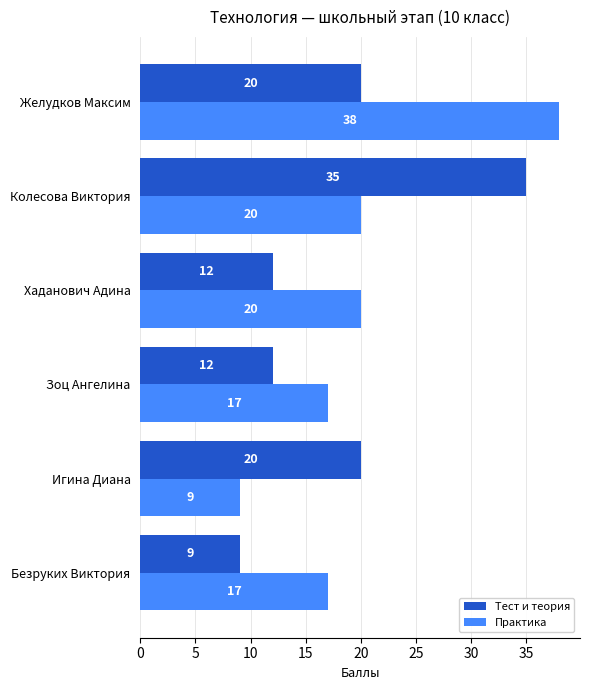

Which series has the largest range (max minus min)?

Практика